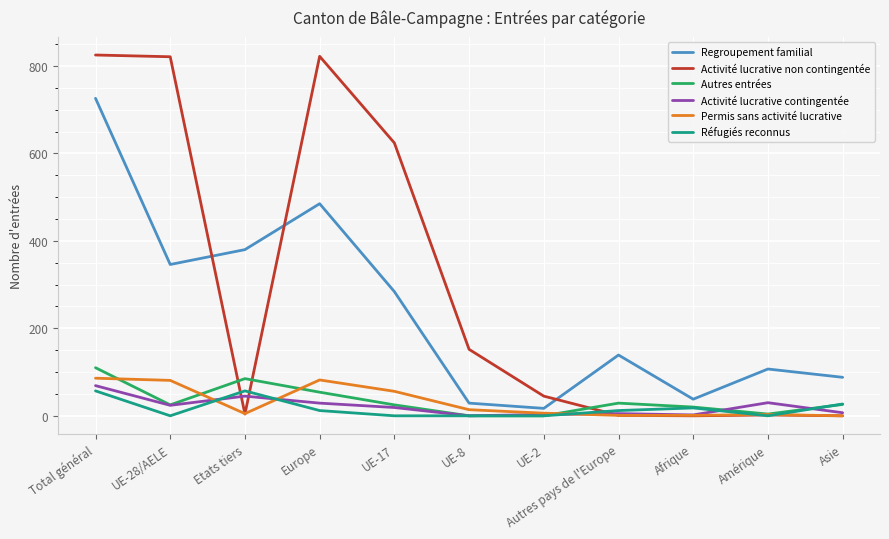

What is the highest value of the Activité lucrative contingentée series?

69